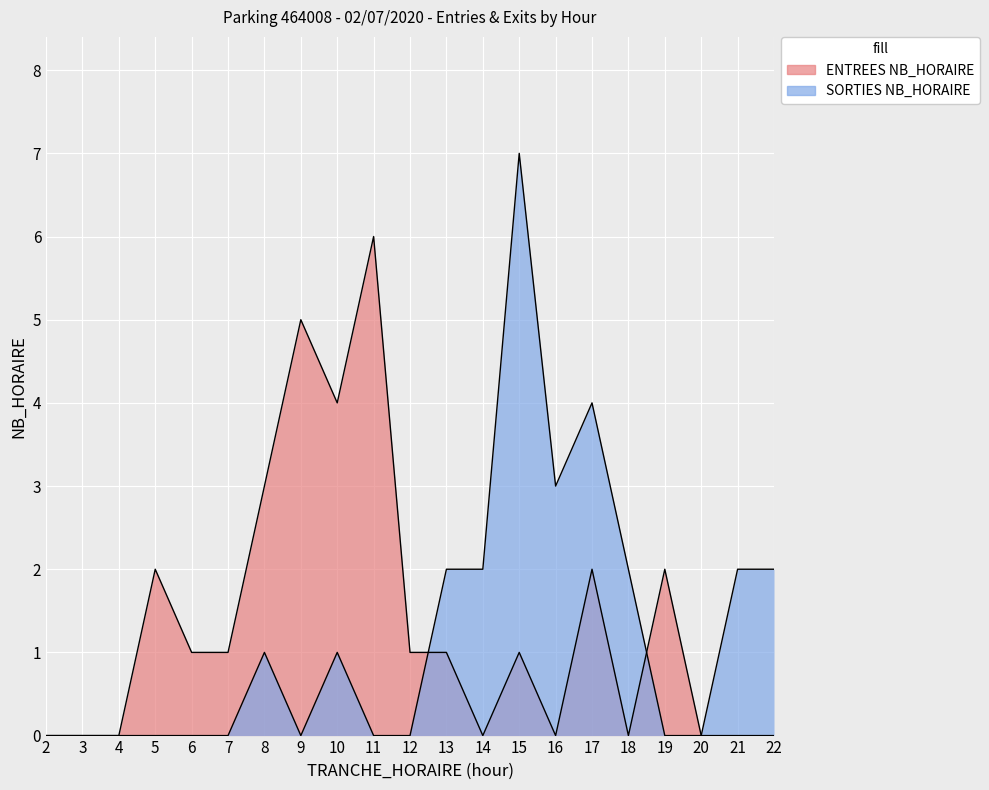

Where is the first local minimum for ENTREES NB_HORAIRE?

10